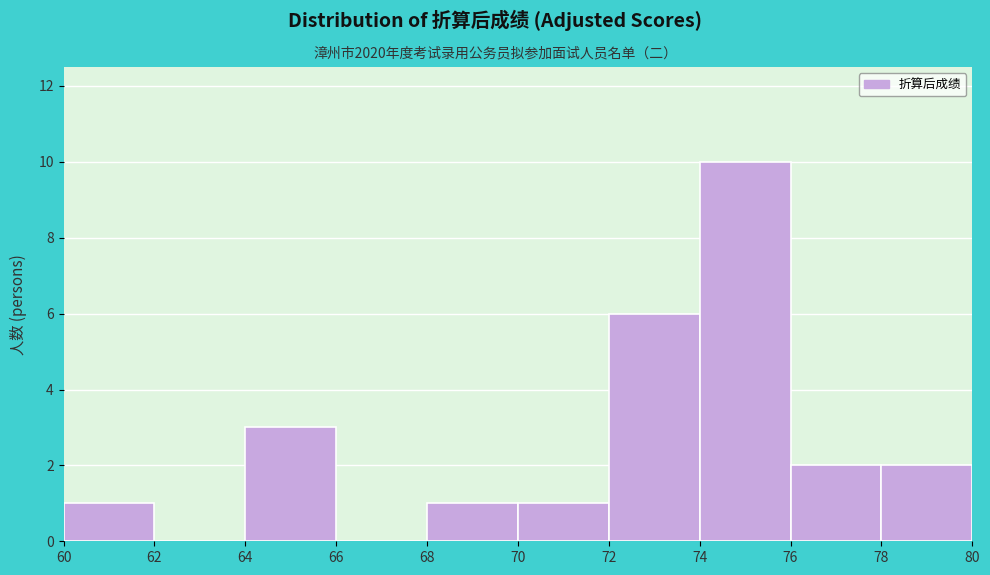

Over which range of the x-axis is the bar tallest?

74 to 76